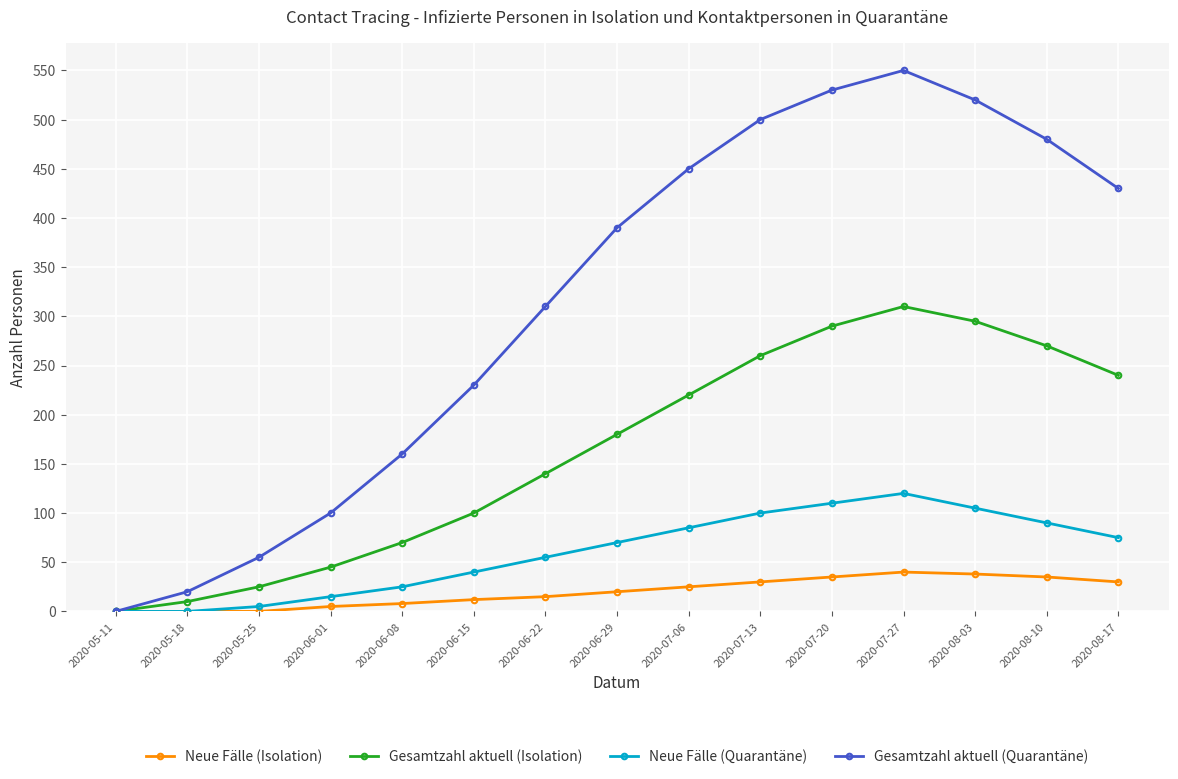

True or false: Neue Fälle (Isolation) has more than 0 interior local peaks.

True